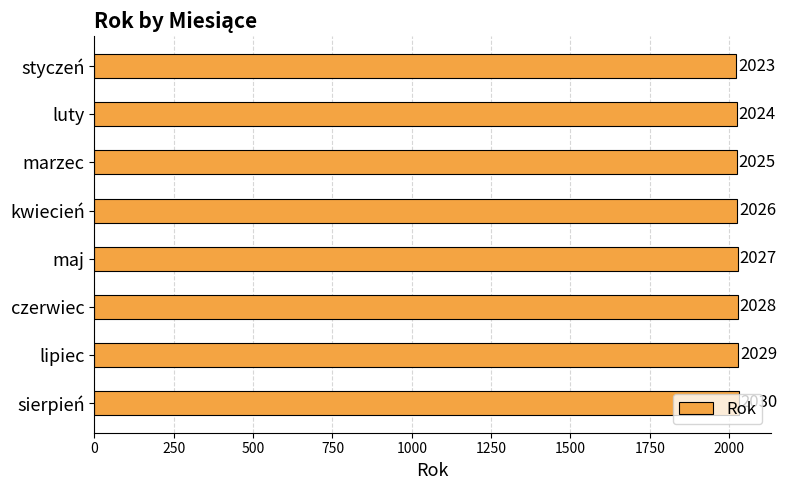

List the labels in order of value, smallest first.

styczeń, luty, marzec, kwiecień, maj, czerwiec, lipiec, sierpień